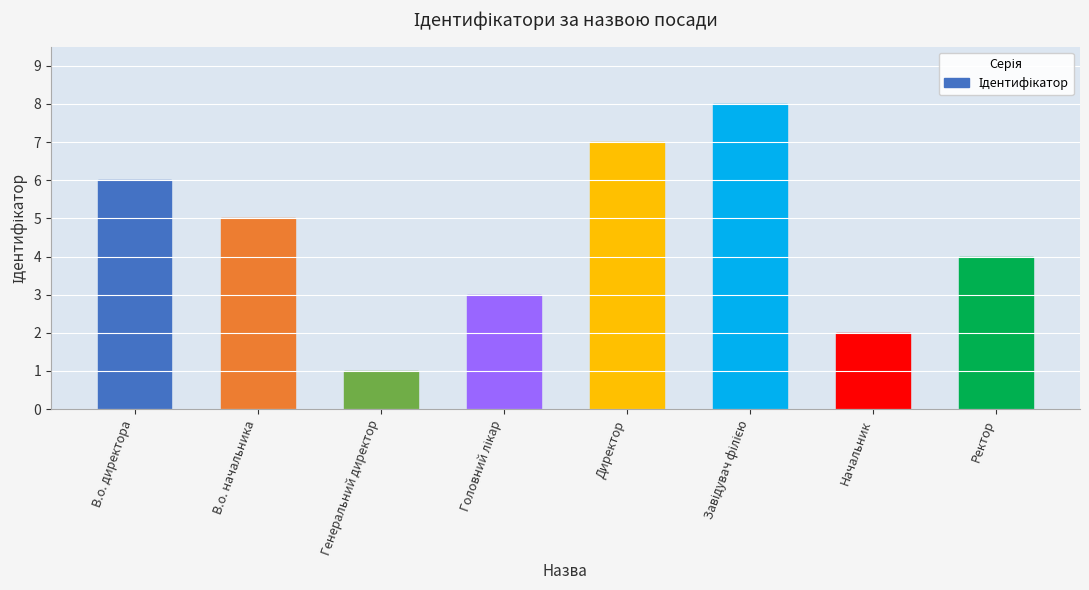

What is the label of the 7th bar from the right?

В.о. начальника